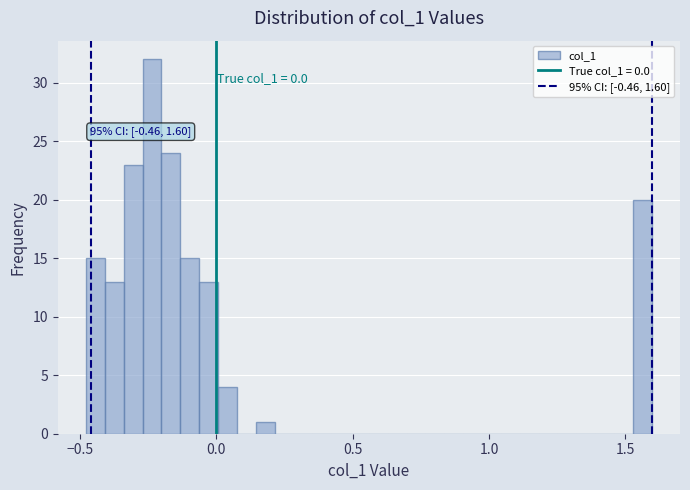

Around what value on the x-axis is the tallest bar? Give the approximate position of its centre, as read against the axis.

-0.25